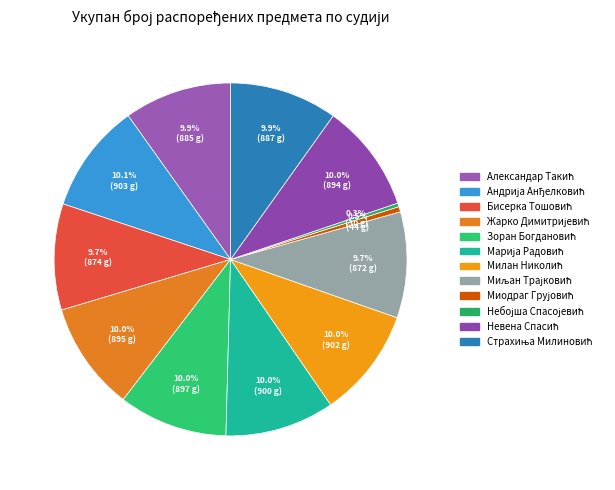

Count the number of slices in the pie.

12